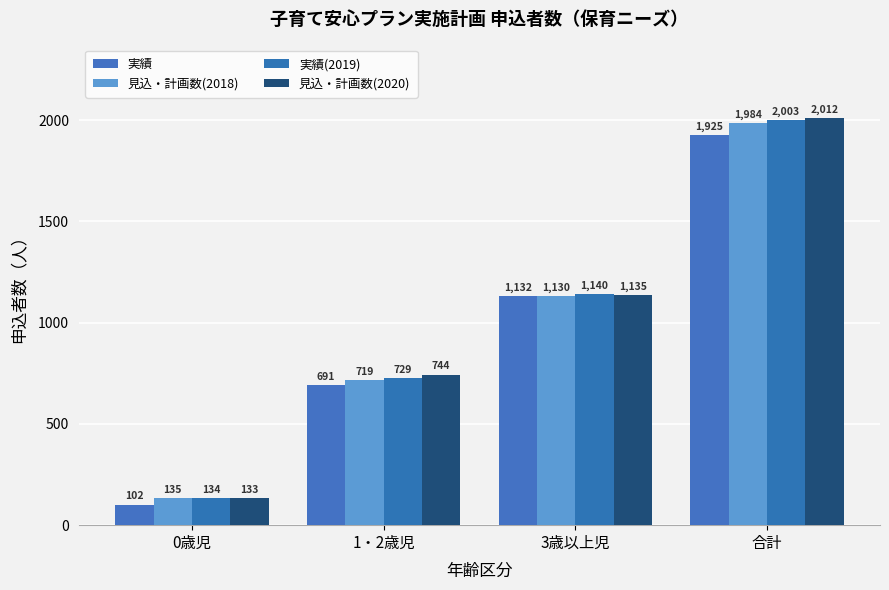

What value does the 見込・計画数(2018) series have at 3歳以上児?

1130